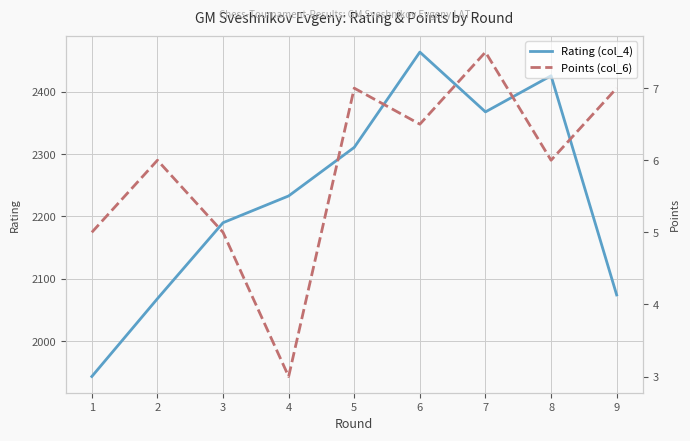

The Rating (col_4) series shows 3339.6 at 9. True or false?

False